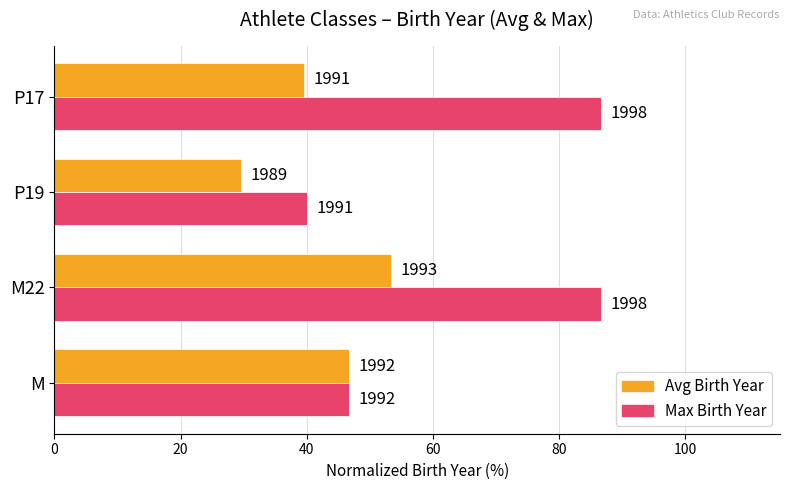

What are all the series names shown in the legend?

Avg Birth Year, Max Birth Year